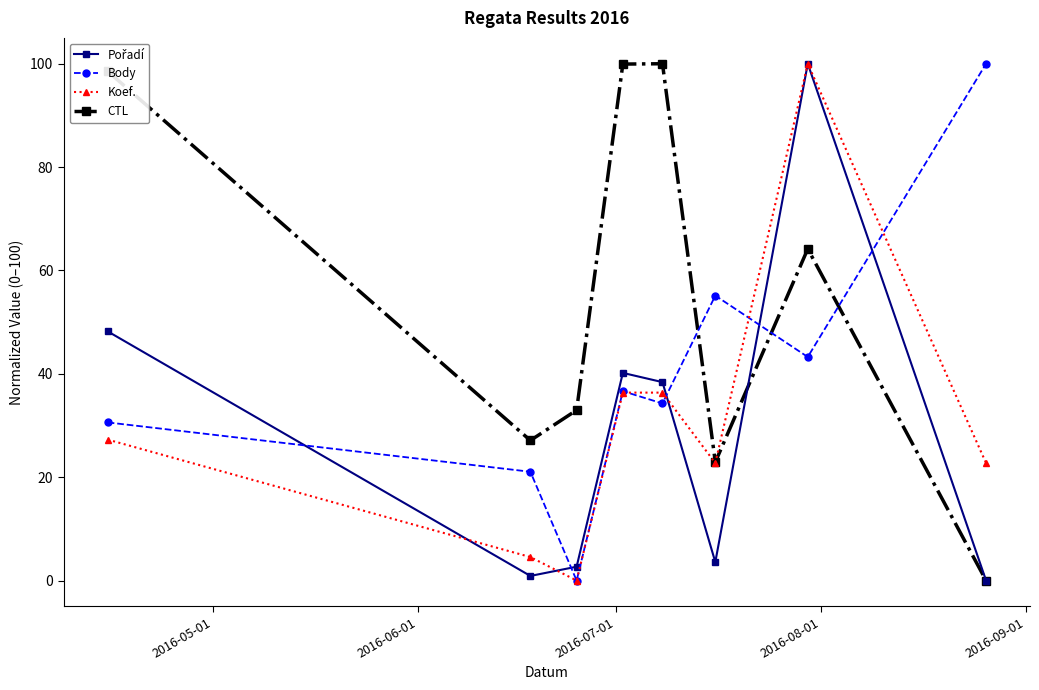

True or false: Body has more than 2 points higher than both neighbors.

False